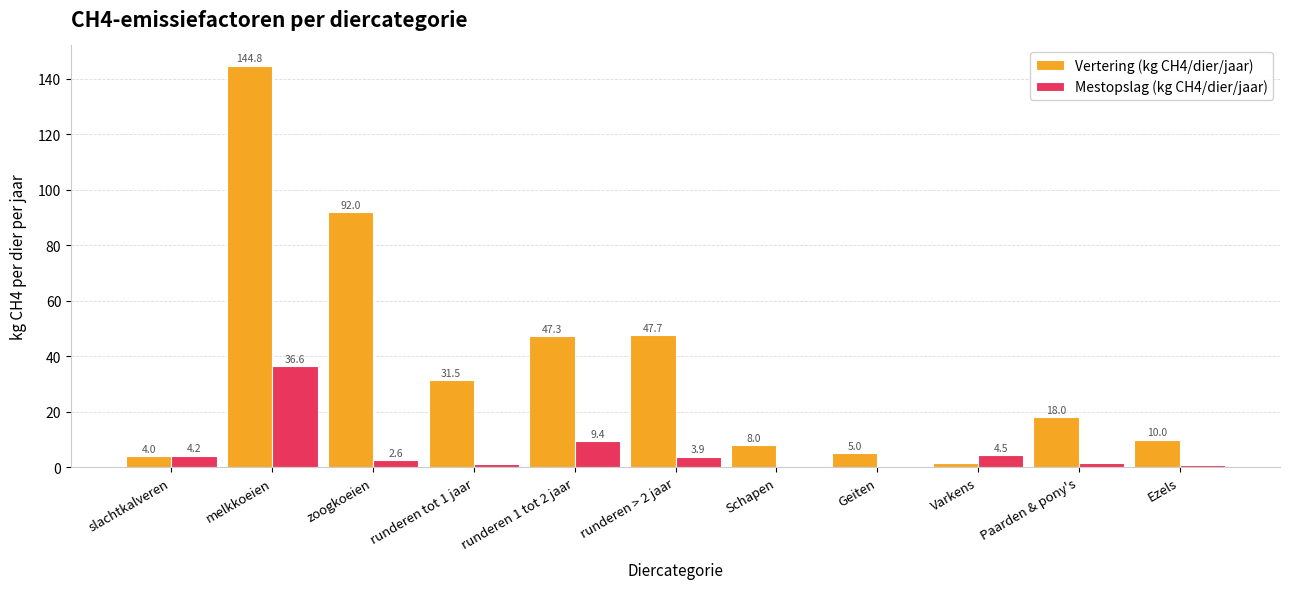

What are all the series names shown in the legend?

Vertering (kg CH4/dier/jaar), Mestopslag (kg CH4/dier/jaar)